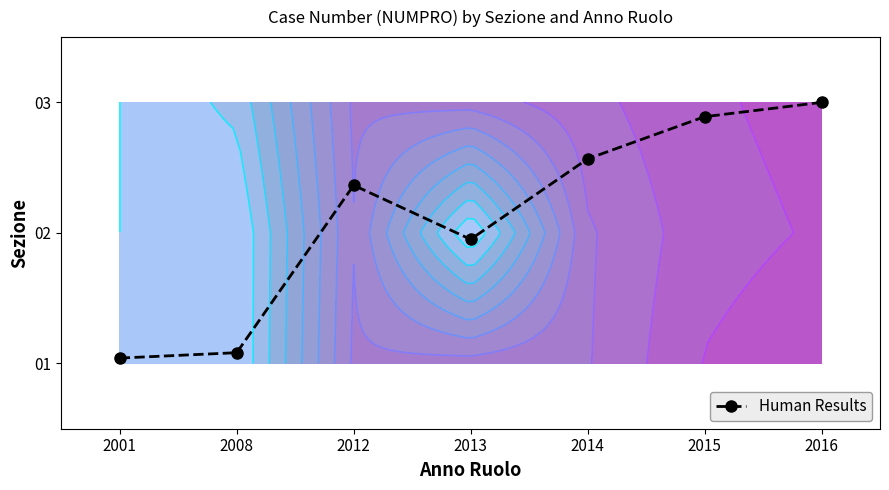

What is the change in value from 2008 to 2012?

+1.3